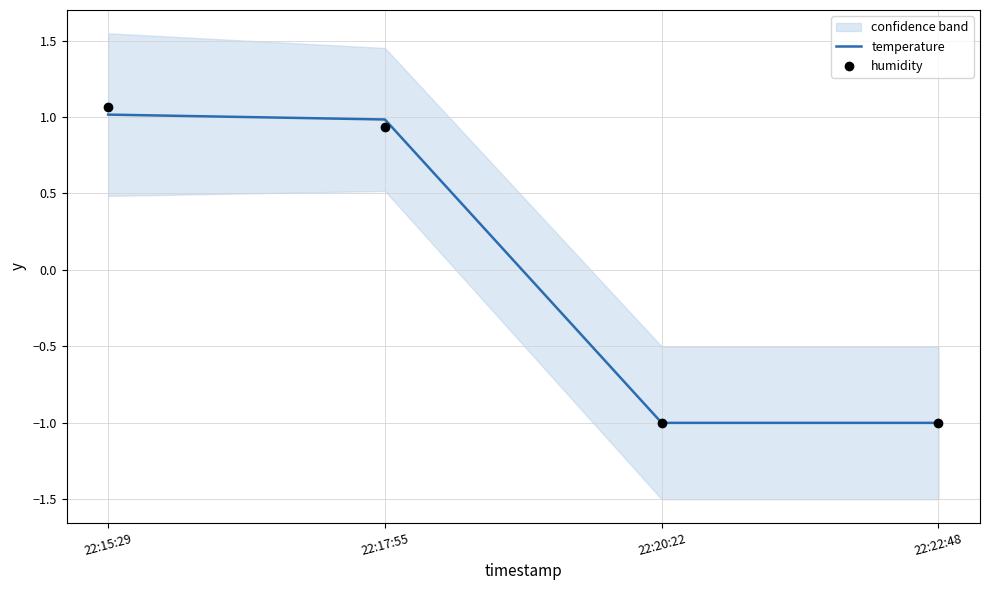

Which series reaches the maximum Y coordinate?

humidity